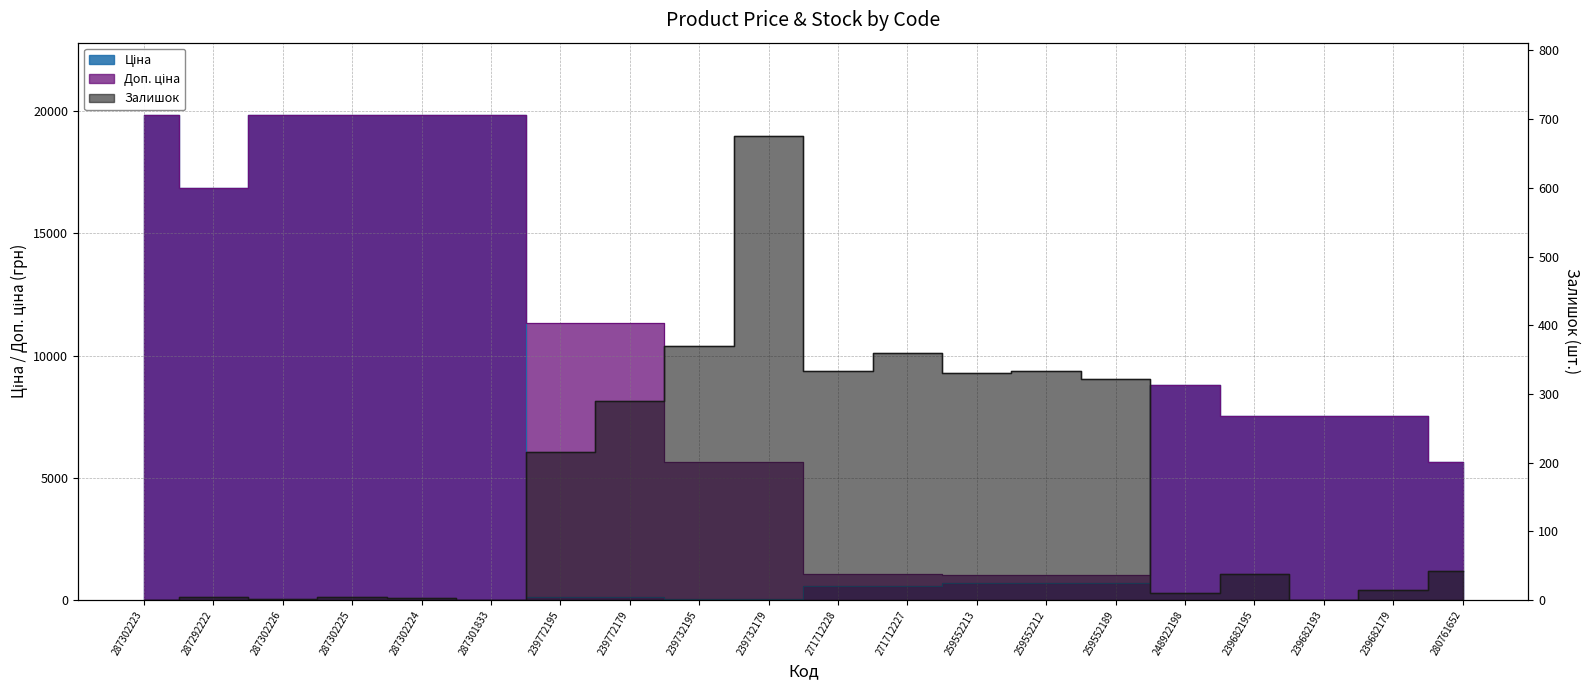

Which series ends up on top after the final intersection of Залишок and Ціна?

Ціна